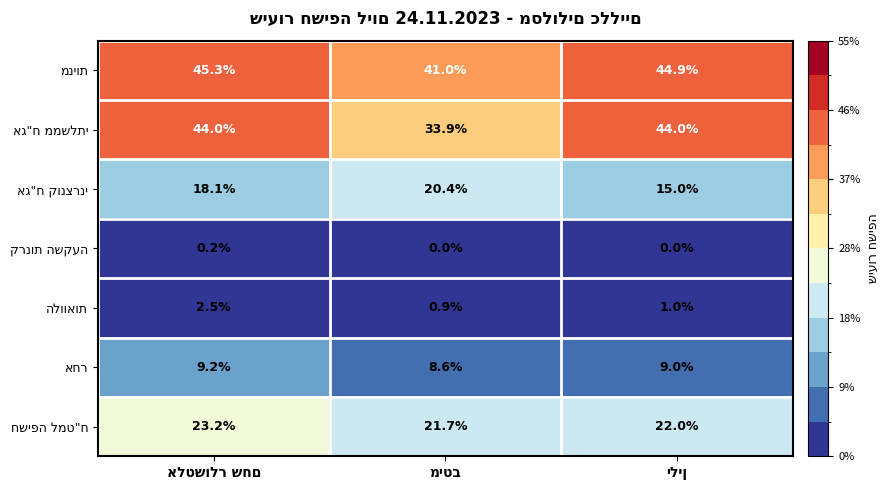

At how many categories does at least one series exceed 17?

3